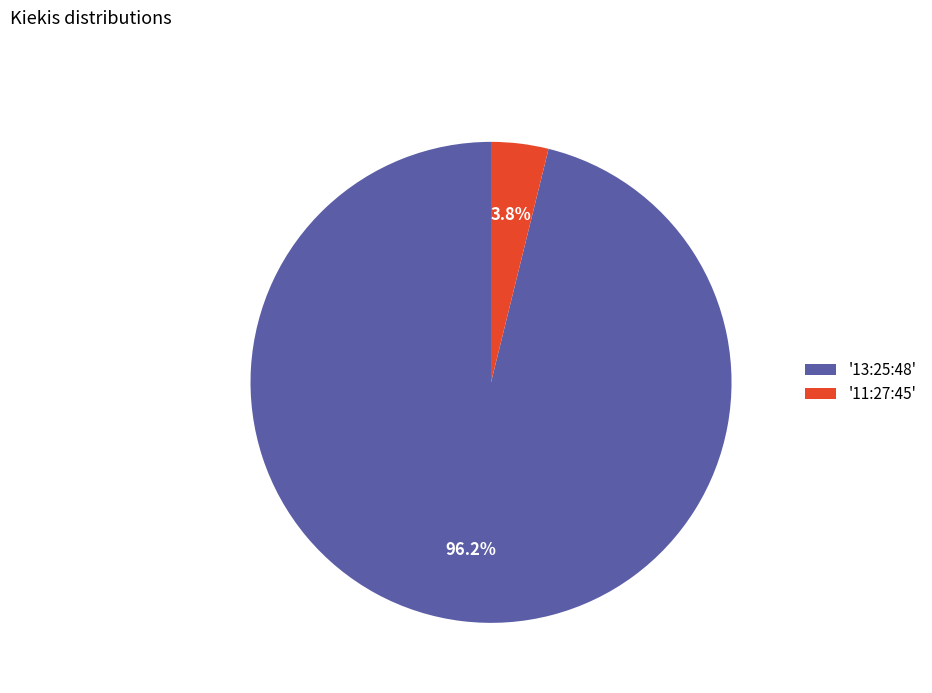

What percentage is NOT represented by '11:27:45'?

96.2%